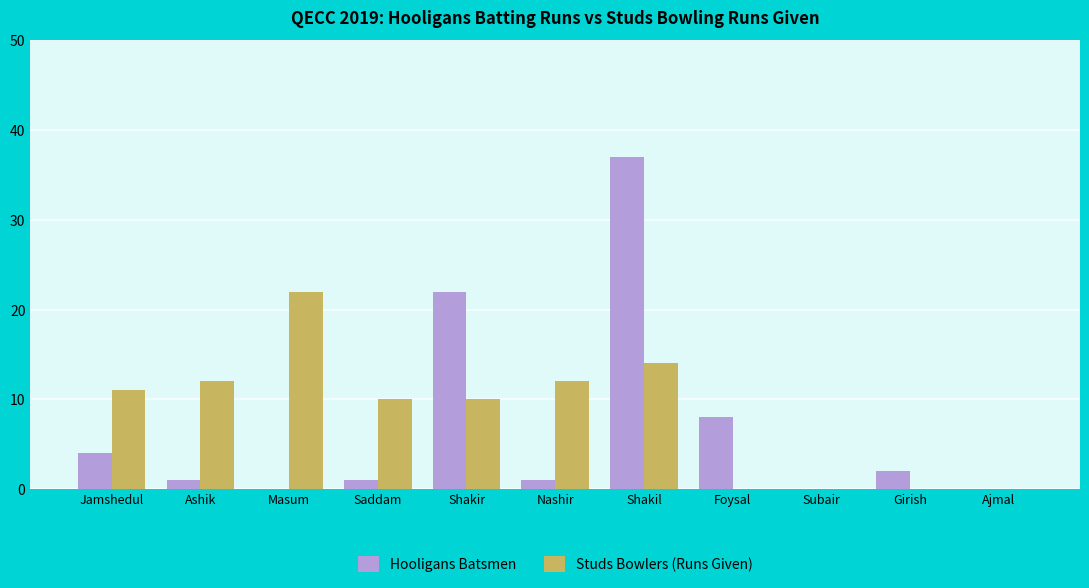

Reading right to left, extract all data points from this chart.

Hooligans Batsmen: 0	2	0	8	37	1	22	1	0	1	4
Studs Bowlers (Runs Given): 0	0	0	0	14	12	10	10	22	12	11